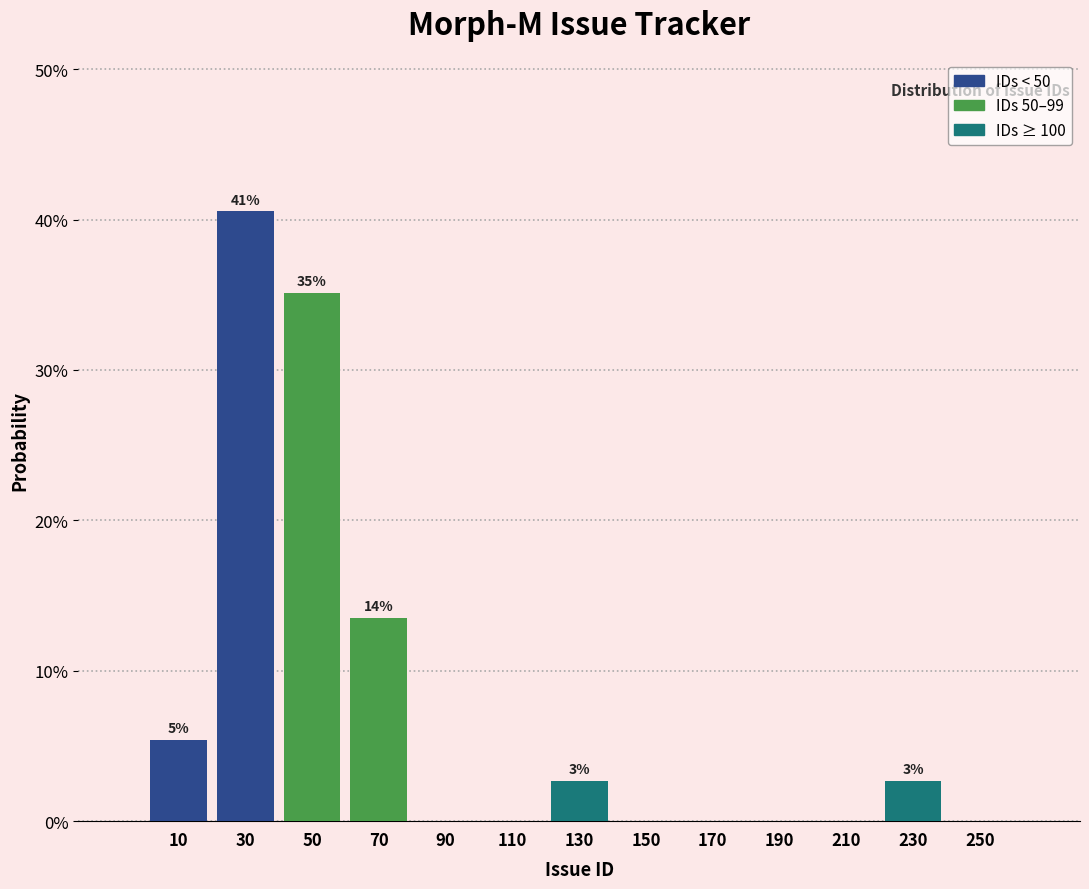

Which range on the x-axis has the tallest bar?

20 to 40